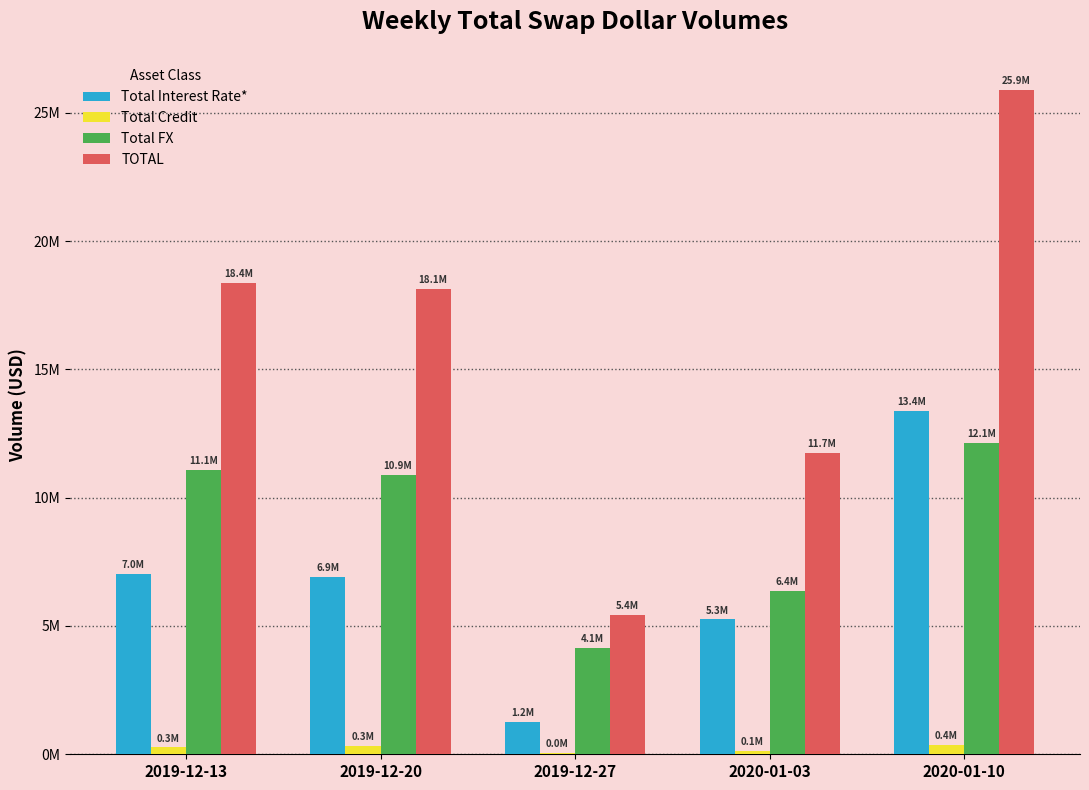

List the labels in order of Total Interest Rate* value, largest first.

2020-01-10, 2019-12-13, 2019-12-20, 2020-01-03, 2019-12-27